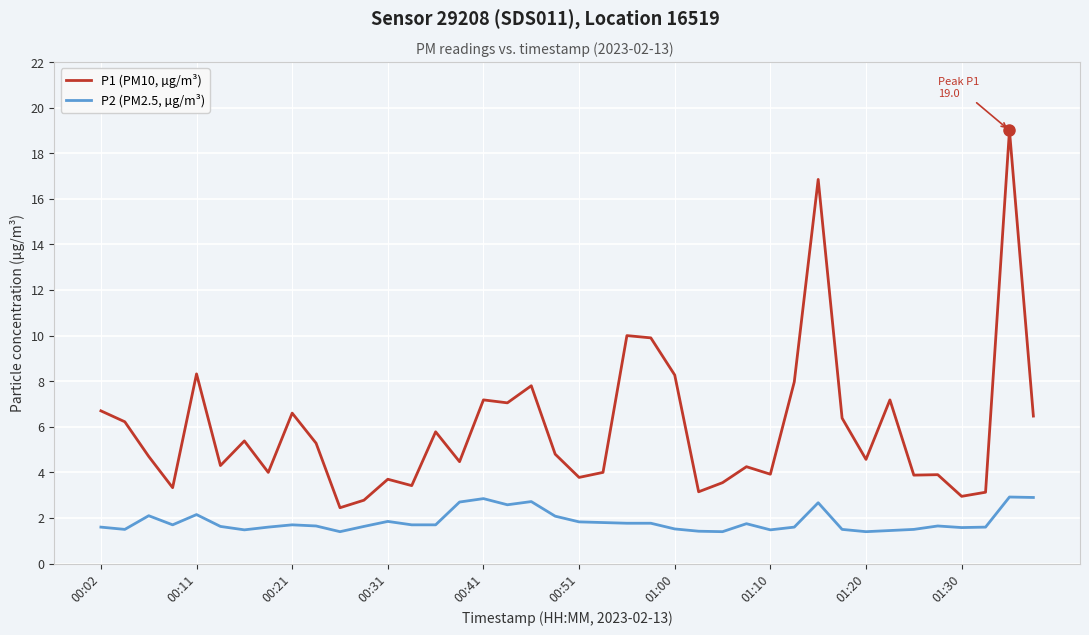

What is the maximum value for P2 (PM2.5, µg/m³)?

2.9